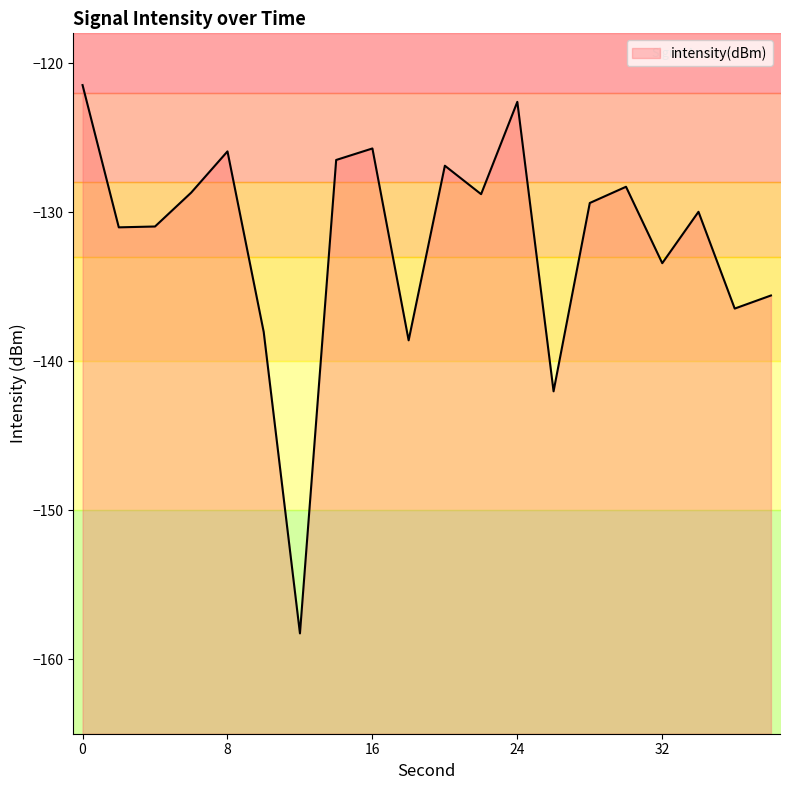

Count the number of data series in this chart.

1